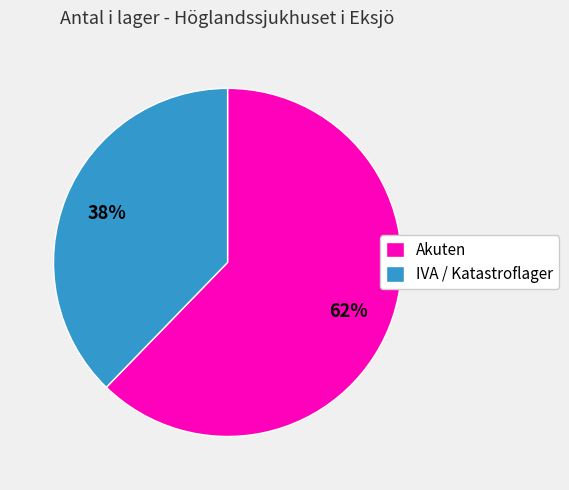

To the nearest percent, what is the average slice percentage?

50%